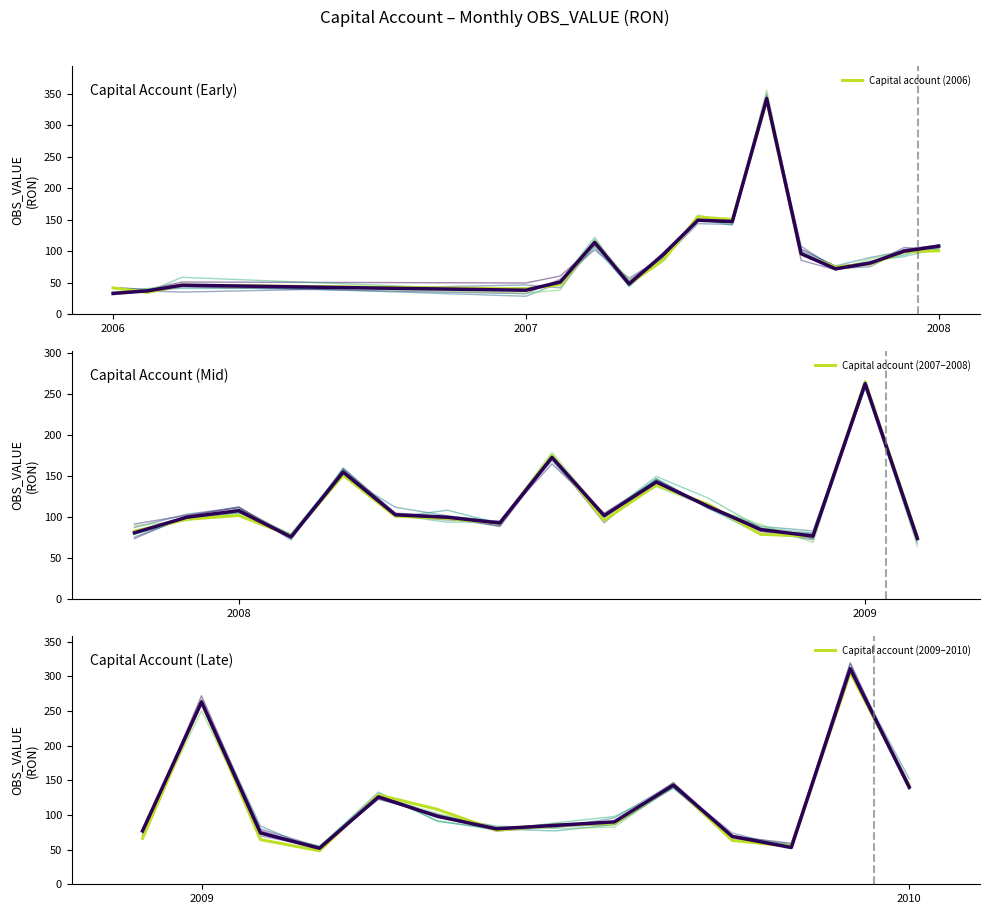

Does the chart have visible grid lines?

No